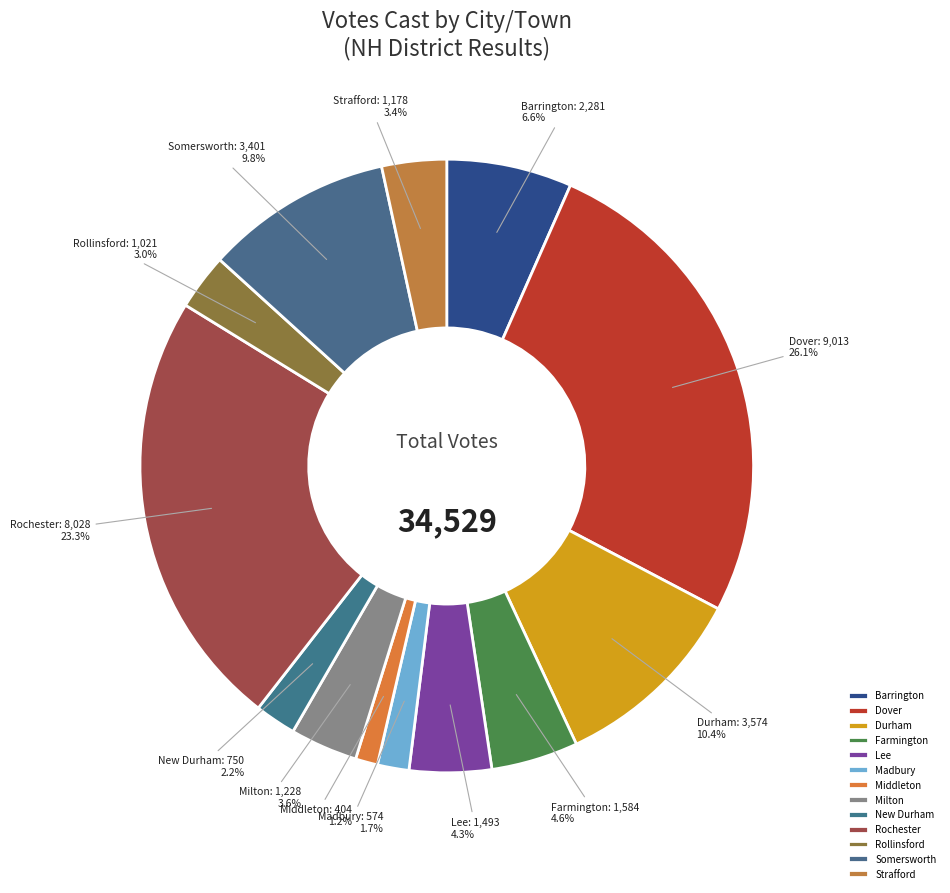

To the nearest percent, what is the difference between the Rochester and Rollinsford slice percentages?

20%